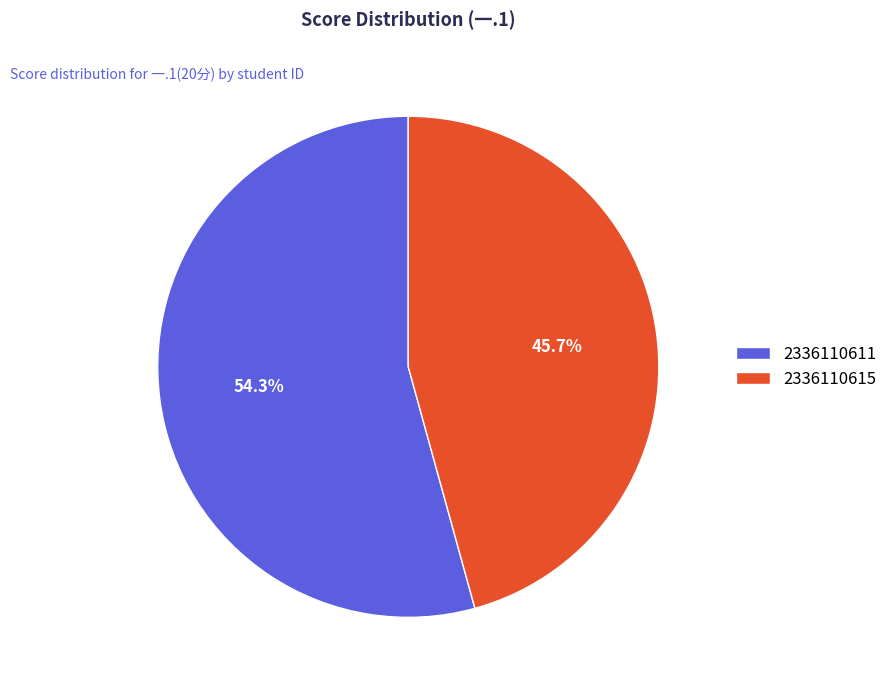

How many slices are in this pie chart?

2